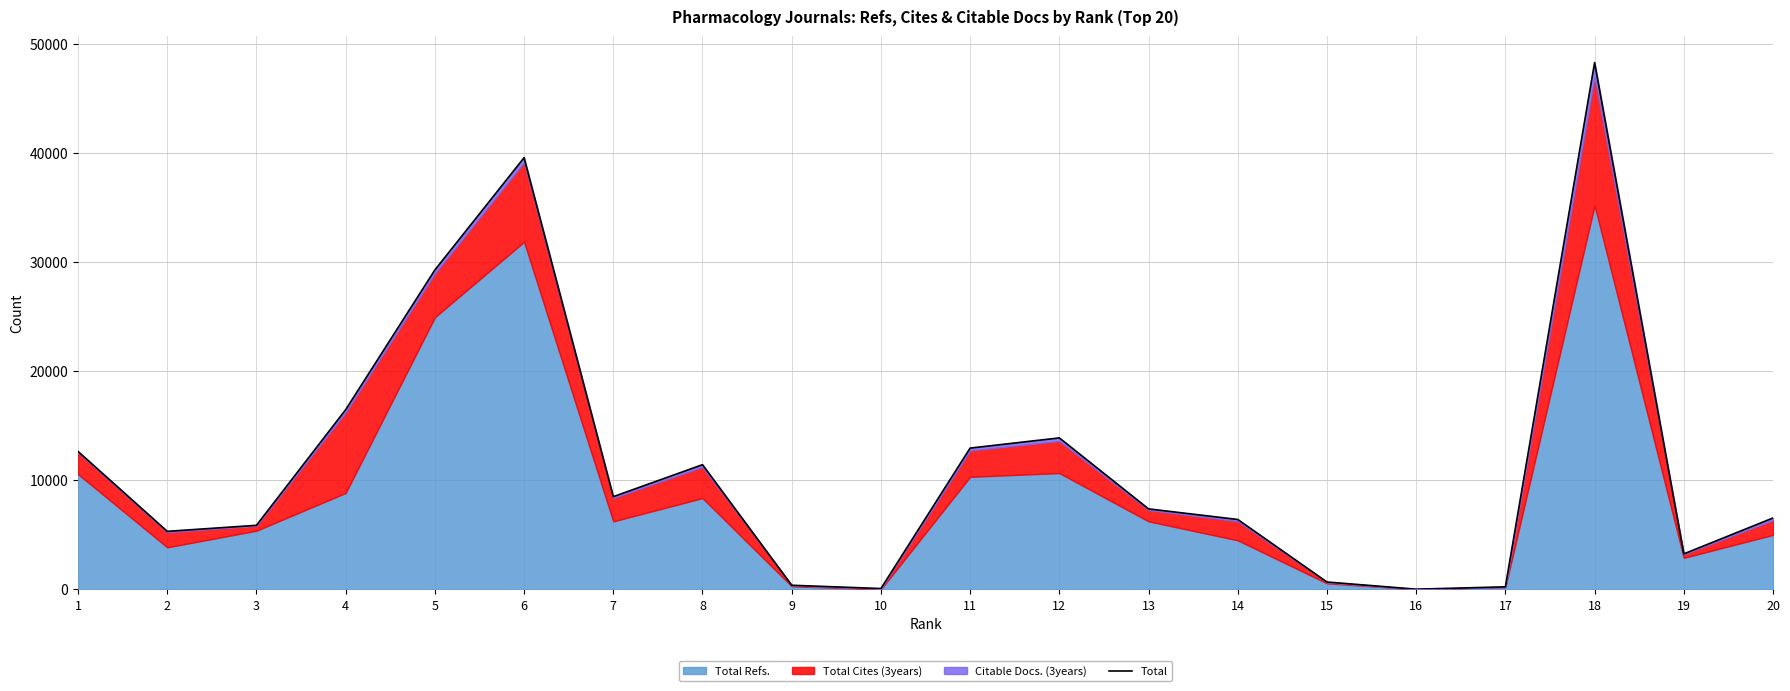

List the labels in order of value, largest first.

18, 6, 5, 4, 12, 11, 1, 8, 7, 13, 20, 14, 3, 2, 19, 15, 9, 17, 10, 16